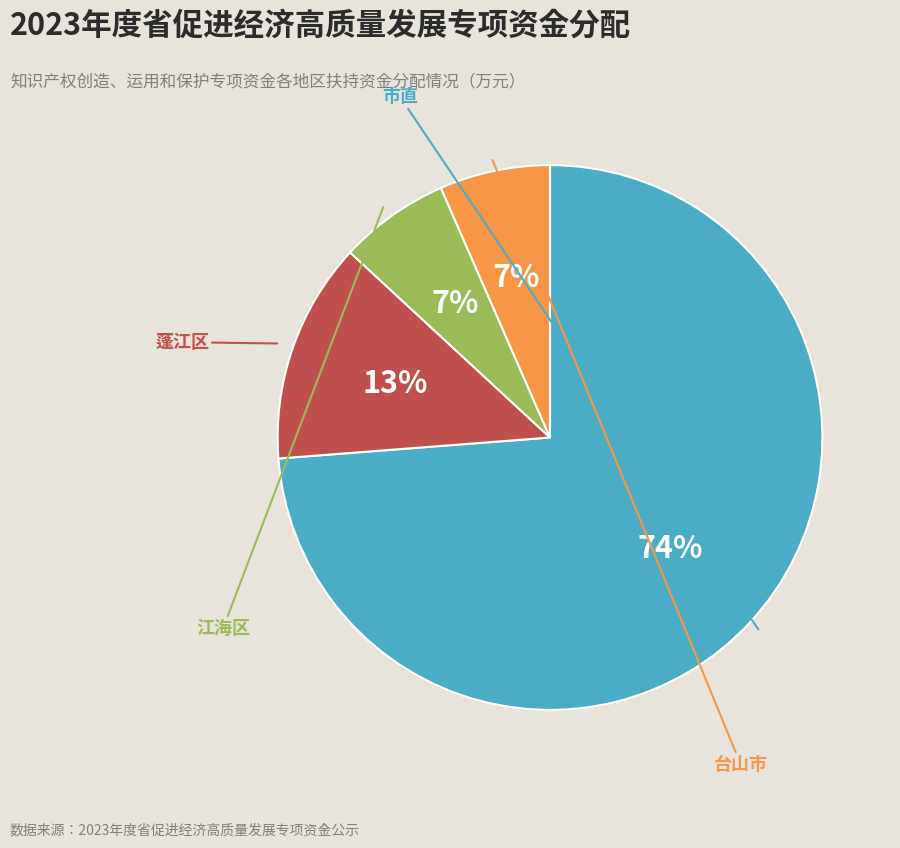

Between 市直 and 蓬江区, which is larger?

市直